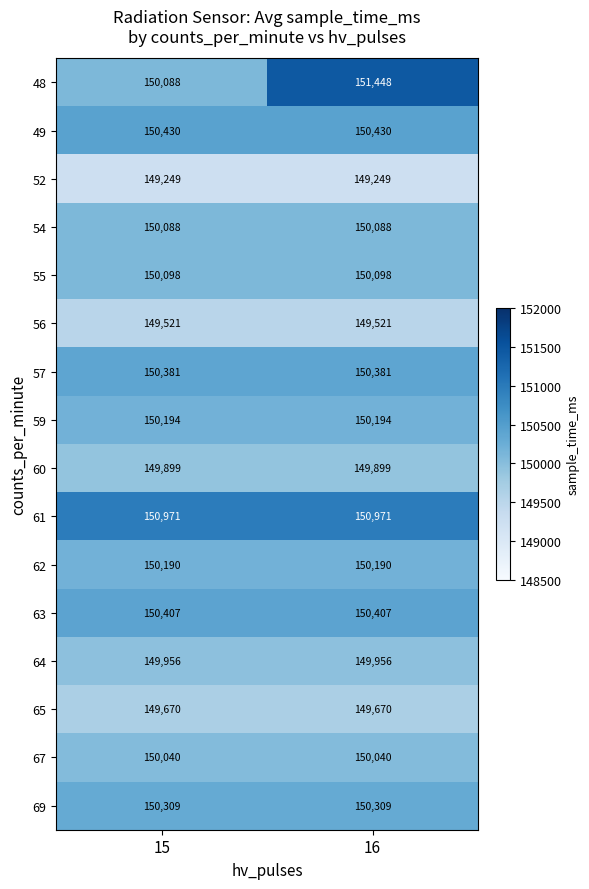

At how many categories does at least one series exceed 151002?

1